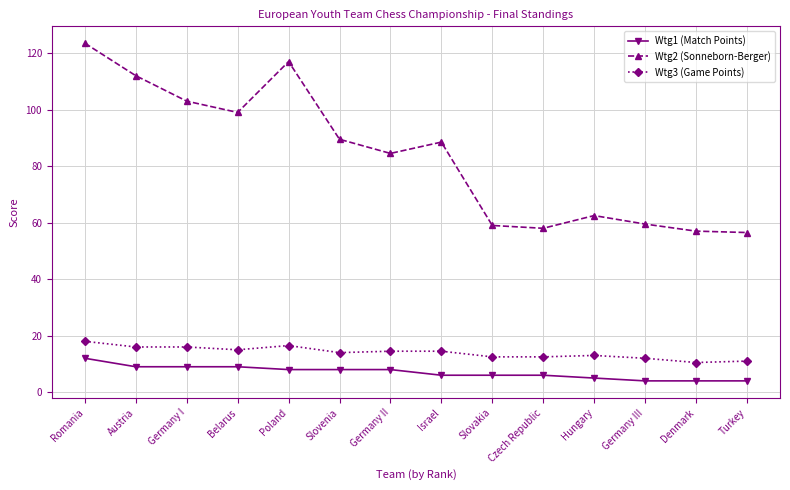

Which series has the largest total across all categories?

Wtg2 (Sonneborn-Berger)